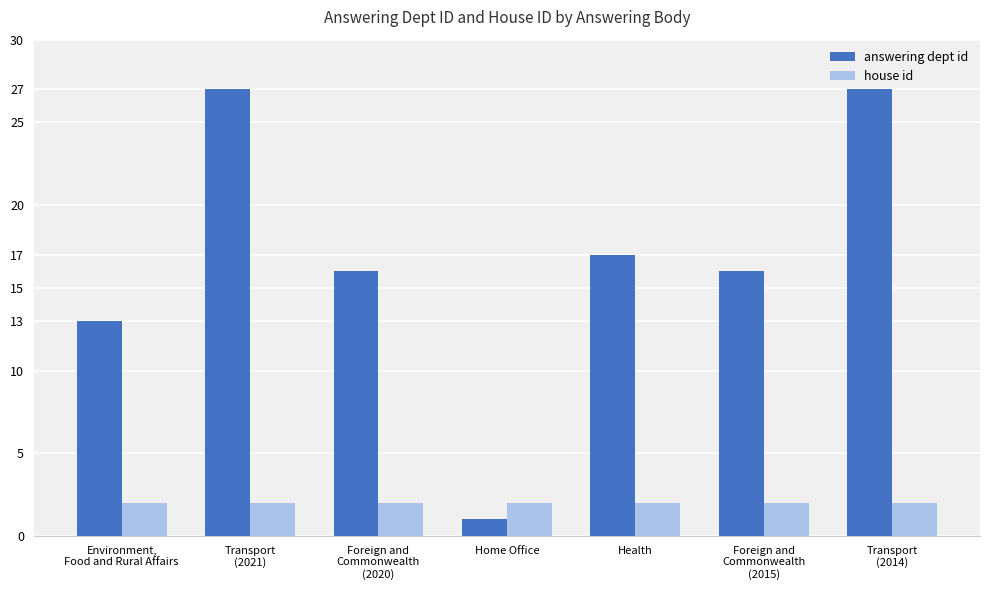

Reading right to left, transcribe all the data shown in this chart.

answering dept id: 27	16	17	1	16	27	13
house id: 2	2	2	2	2	2	2